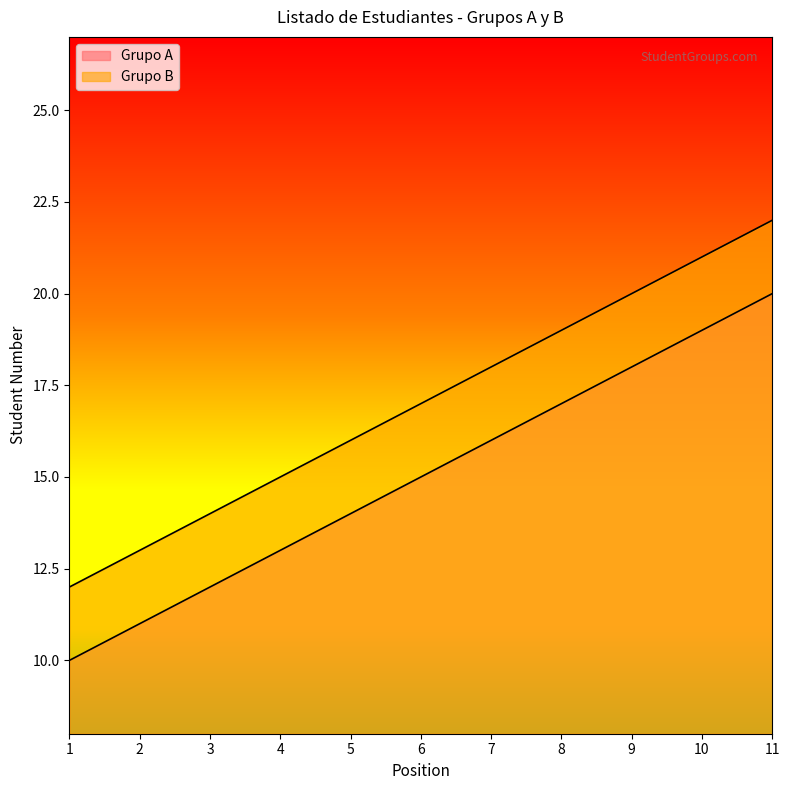

How many values in the Grupo A series are below 15?

5